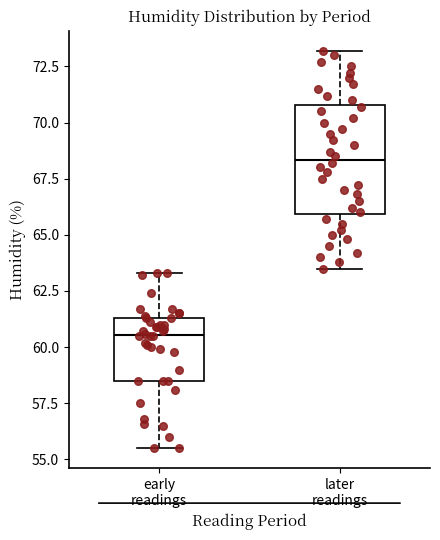

Reading left to right, transcribe this box plot: for each box, give where its median line is, the range the box spans, and where its two whiskers end, as read against the y-axis. The values are not printed on the chart, so give them approximately, as read against the axis.

early readings: median 60.5, box 58.5 to 61.5, whiskers 55.5 to 63.5
later readings: median 68.5, box 66.0 to 71.0, whiskers 63.5 to 73.0